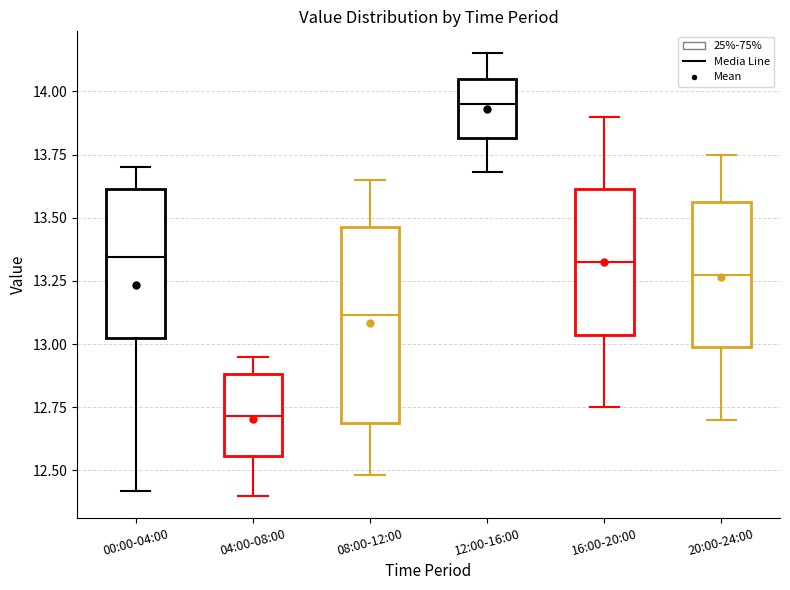

Where is the lower edge of the box for 12:00-16:00 on the y-axis? The values are not printed on the chart, so give them approximately, as read against the axis.

13.80